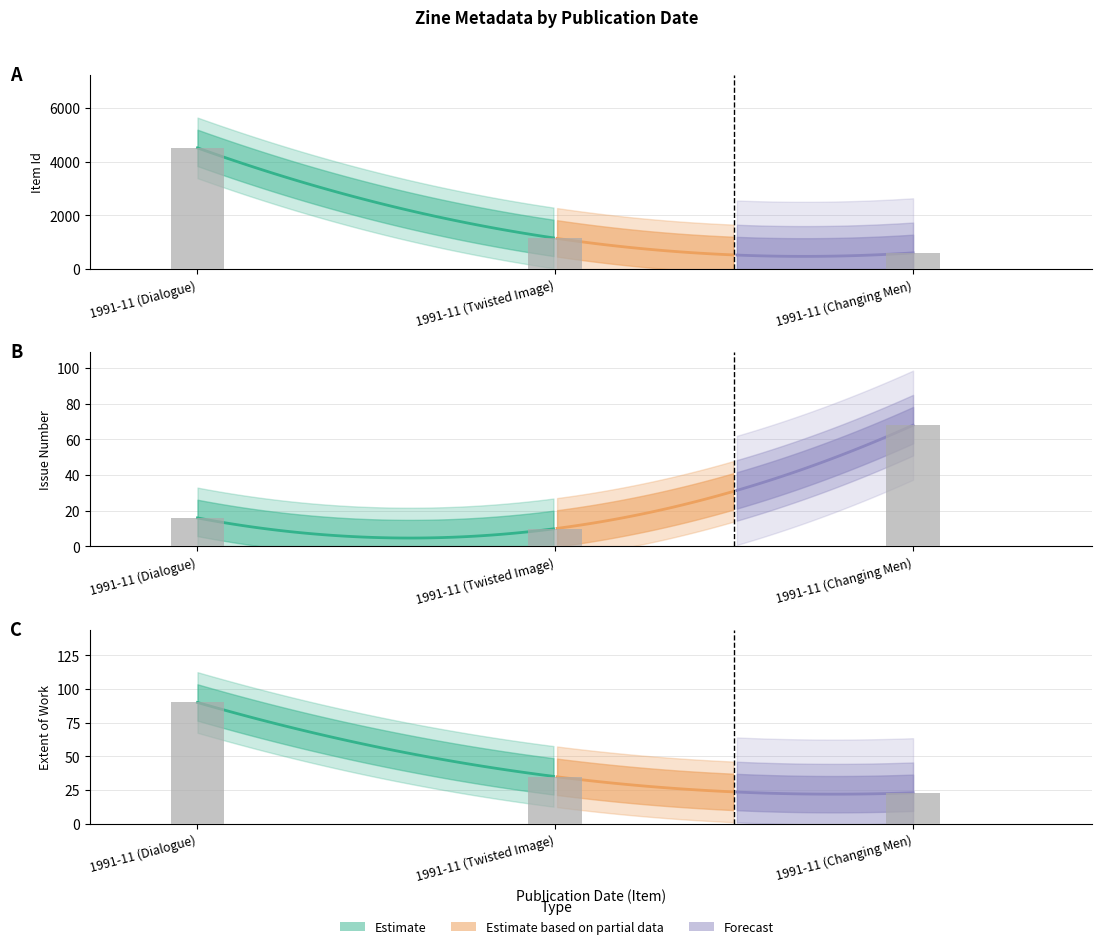

What is the smallest value displayed?

10